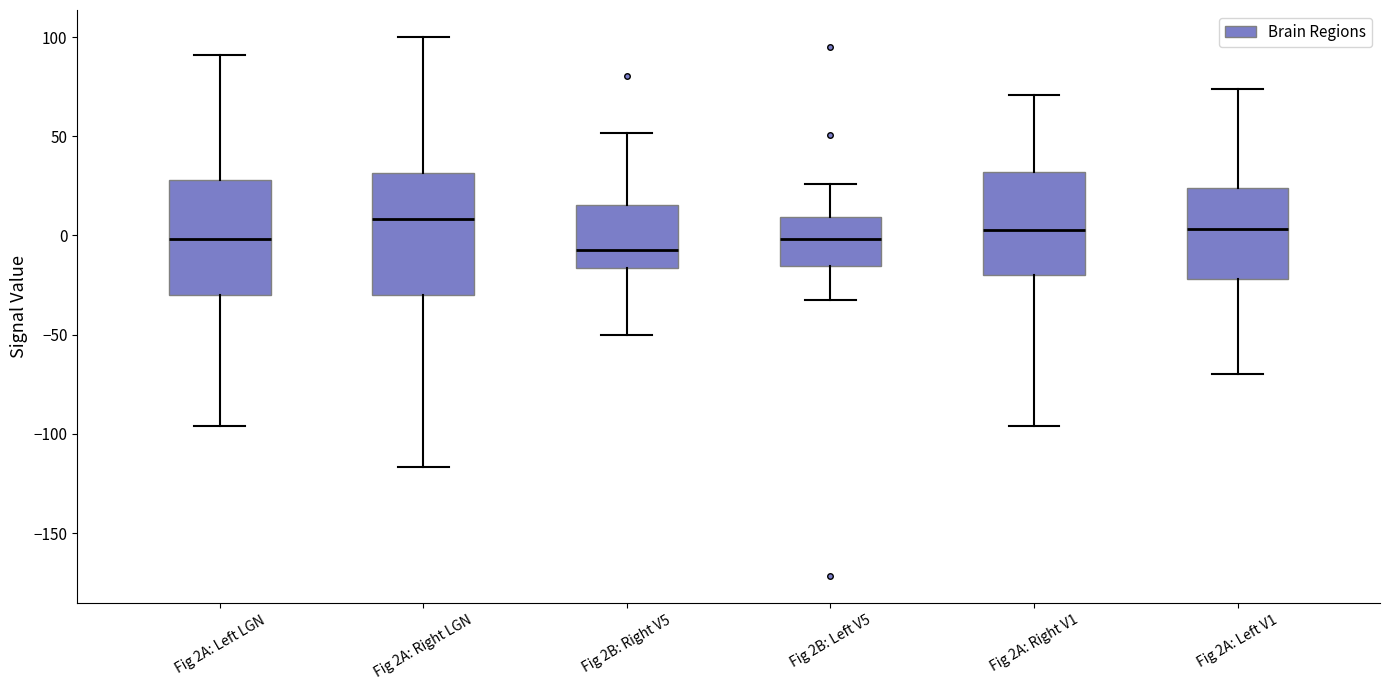

Reading left to right, read every box against the y-axis: the position of its median line, the range the box covers, and the ends of its whiskers. The values are not printed on the chart, so give them approximately, as read against the axis.

Fig 2A: Left LGN: median 0, box -30 to 30, whiskers -95 to 90
Fig 2A: Right LGN: median 10, box -30 to 30, whiskers -115 to 100
Fig 2B: Right V5: median -5, box -15 to 15, whiskers -50 to 50
Fig 2B: Left V5: median 0, box -15 to 10, whiskers -30 to 25
Fig 2A: Right V1: median 5, box -20 to 30, whiskers -95 to 70
Fig 2A: Left V1: median 5, box -20 to 25, whiskers -70 to 75